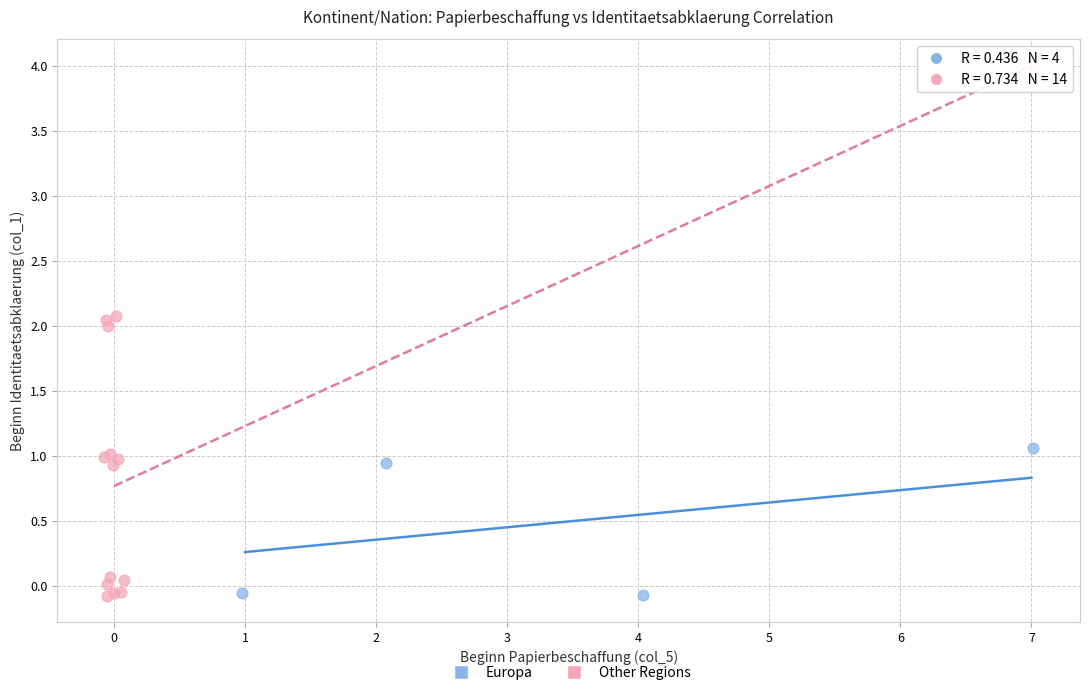

Which series contains the highest Y value?

Other Regions